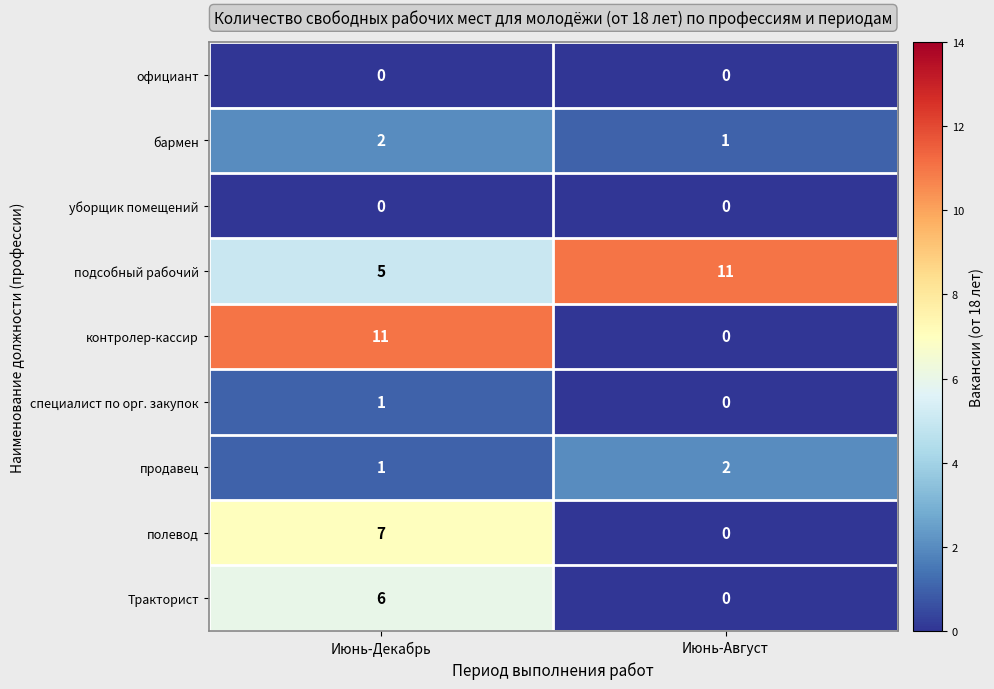

Which series has the widest spread of values?

контролер-кассир